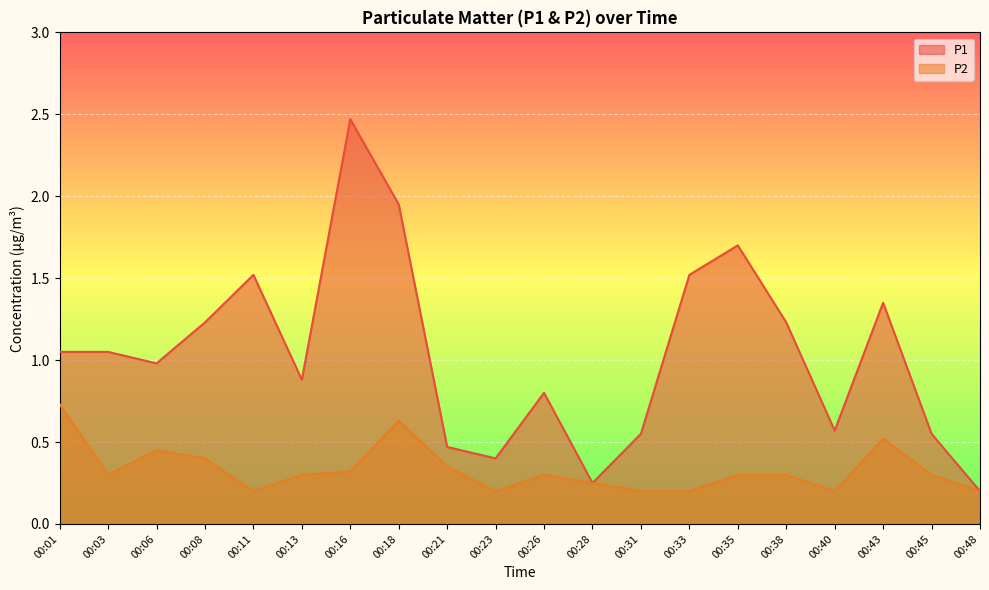

Reading left to right, list all the values displayed in this chart.

P1: 00:01=1.1	00:03=1.1	00:06=1.0	00:08=1.2	00:11=1.5	00:13=0.9	00:16=2.5	00:18=1.9	00:21=0.5	00:23=0.4	00:26=0.8	00:28=0.2	00:31=0.6	00:33=1.5	00:35=1.7	00:38=1.2	00:40=0.6	00:43=1.4	00:45=0.6	00:48=0.2
P2: 00:01=0.7	00:03=0.3	00:06=0.5	00:08=0.4	00:11=0.2	00:13=0.3	00:16=0.3	00:18=0.6	00:21=0.3	00:23=0.2	00:26=0.3	00:28=0.2	00:31=0.2	00:33=0.2	00:35=0.3	00:38=0.3	00:40=0.2	00:43=0.5	00:45=0.3	00:48=0.2